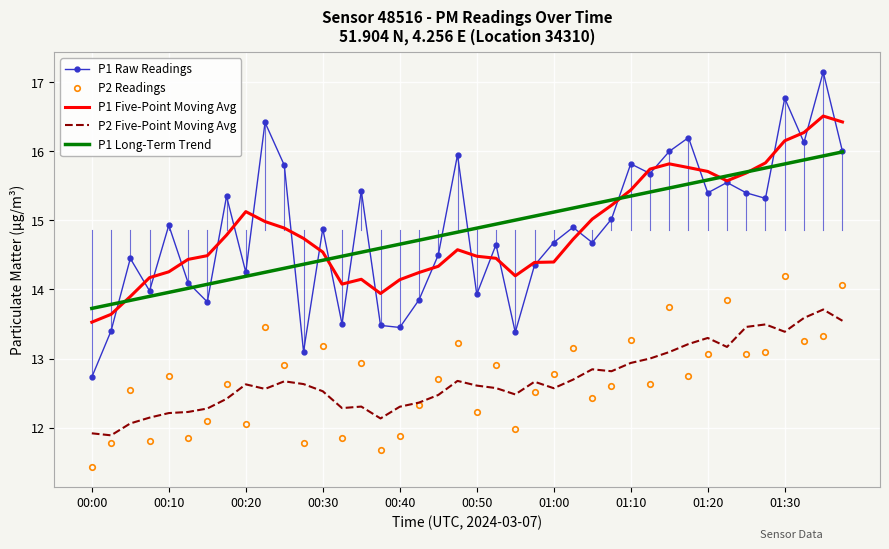

What is the lowest value of the P2 Five-Point Moving Avg series?

11.9